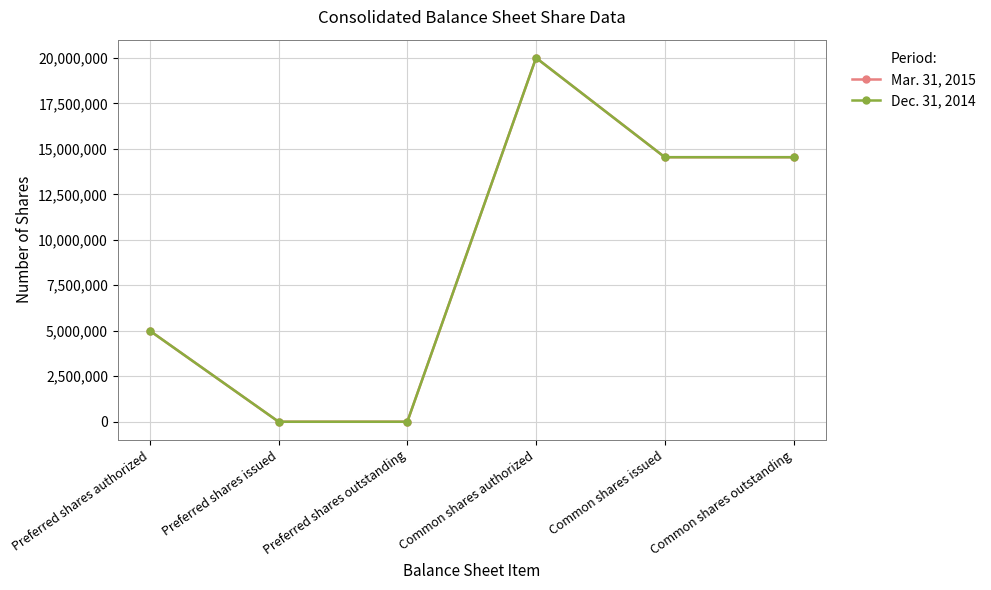

At which category does Mar. 31, 2015 reach its first local peak?

Common shares authorized